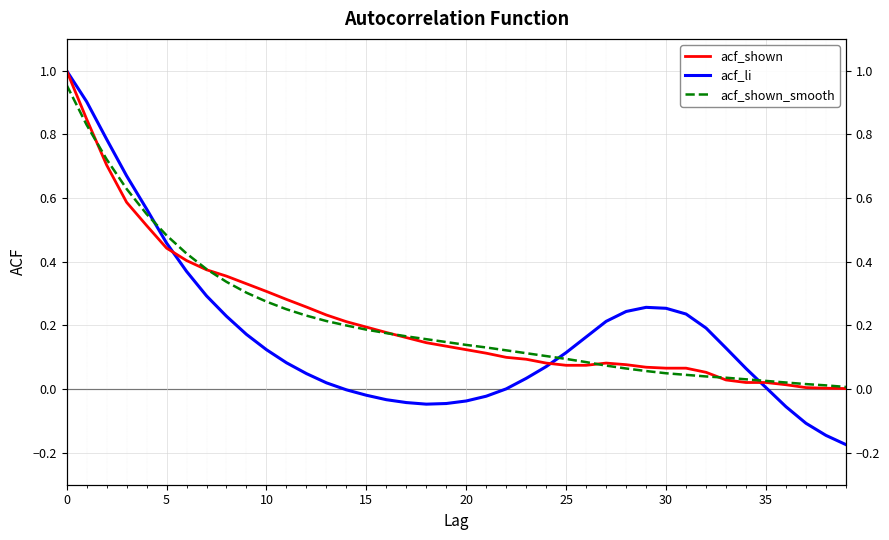

How many interior local peaks does the acf_shown series have?

1